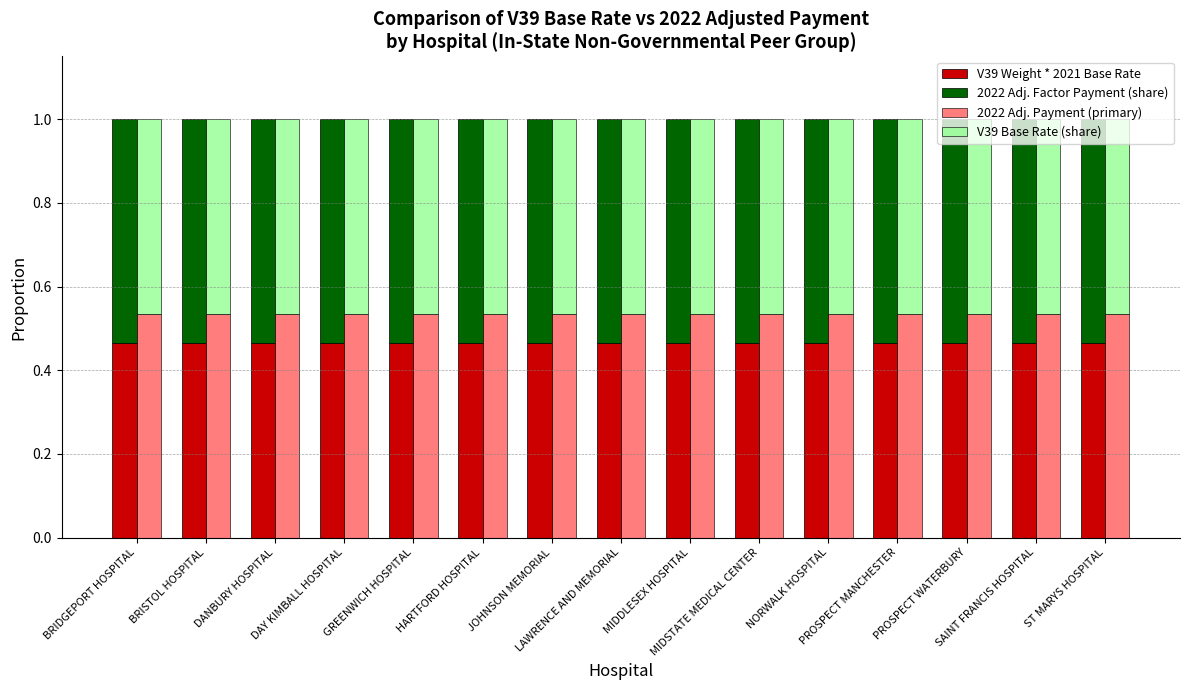

How many groups of bars are there?

15